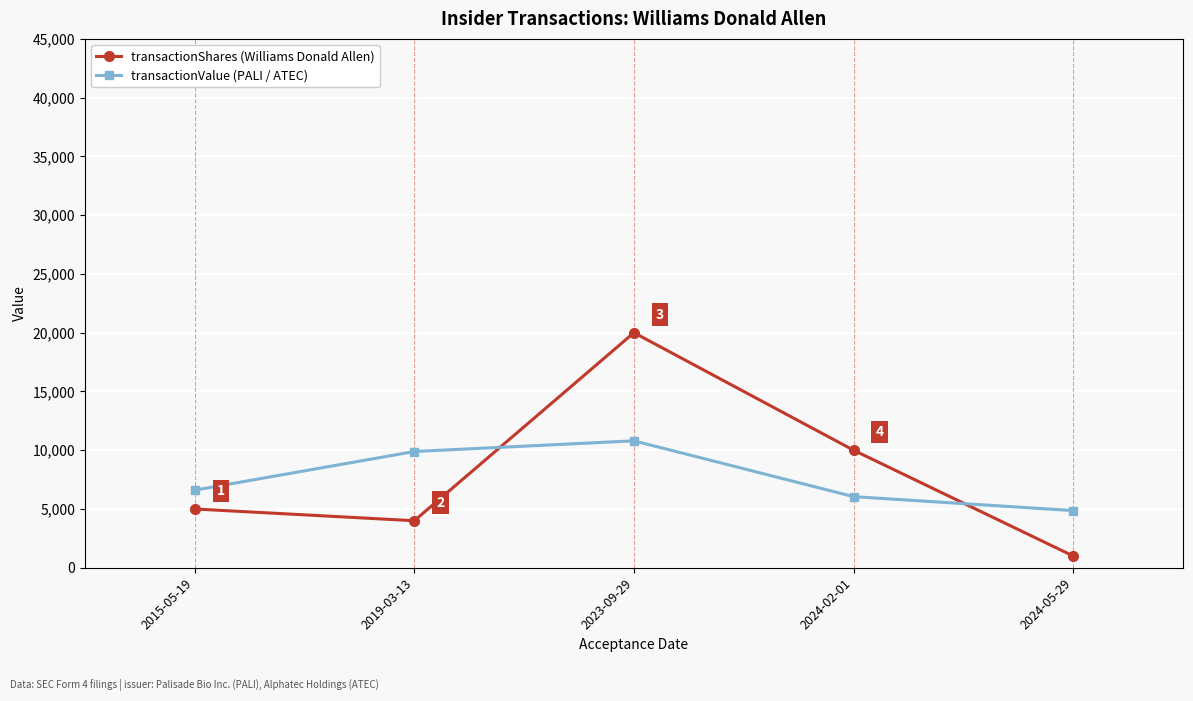

What is the total value across all series at 2015-05-19?

11600